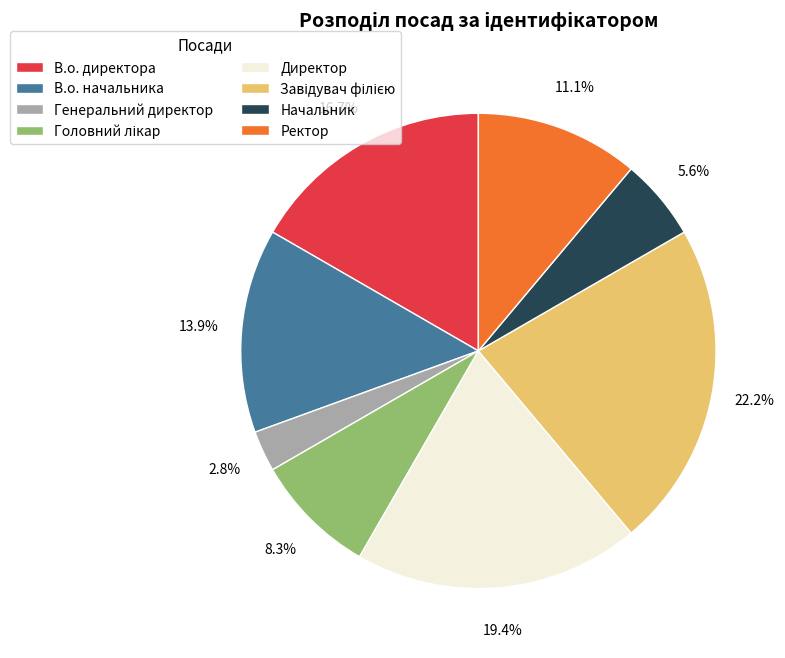

Does Начальник represent more than half of the total?

No